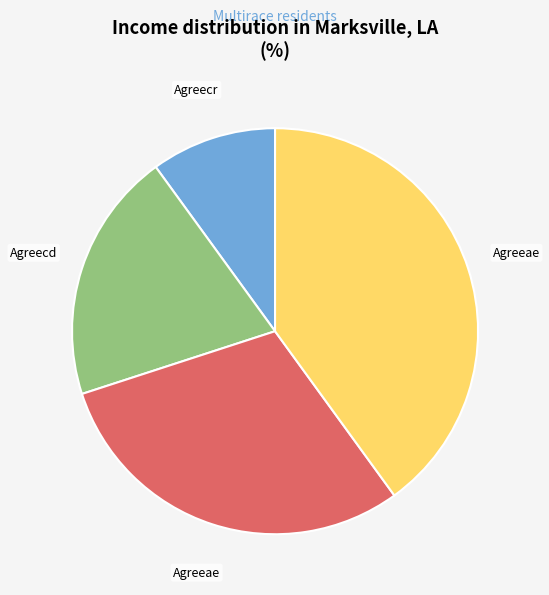

Does any single category account for the majority?

No